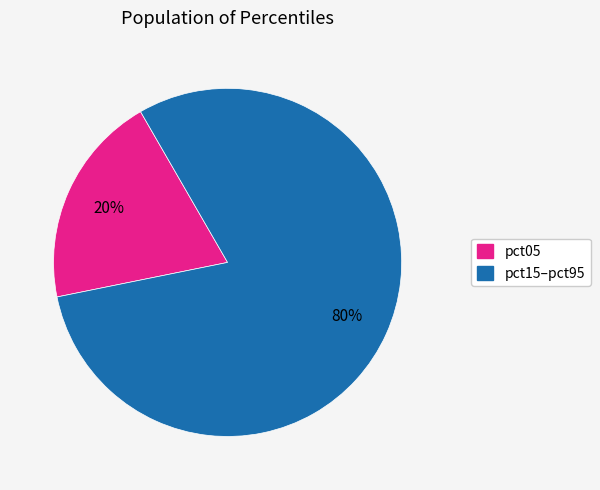

Is there any slice that represents more than half of the pie?

Yes